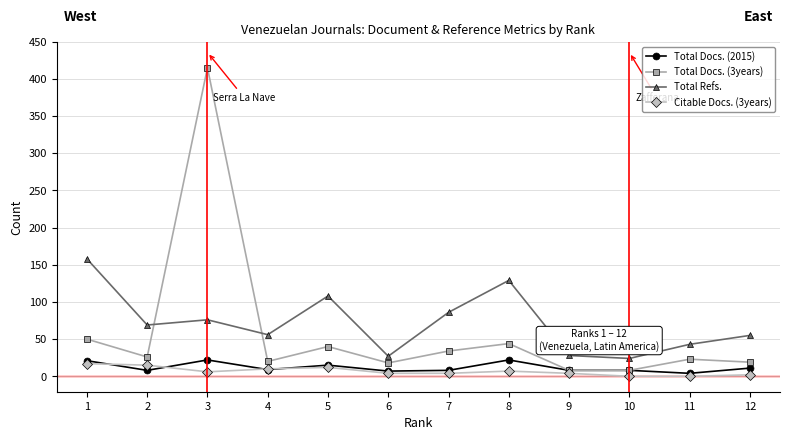

Which series has the largest total across all categories?

Total Refs.